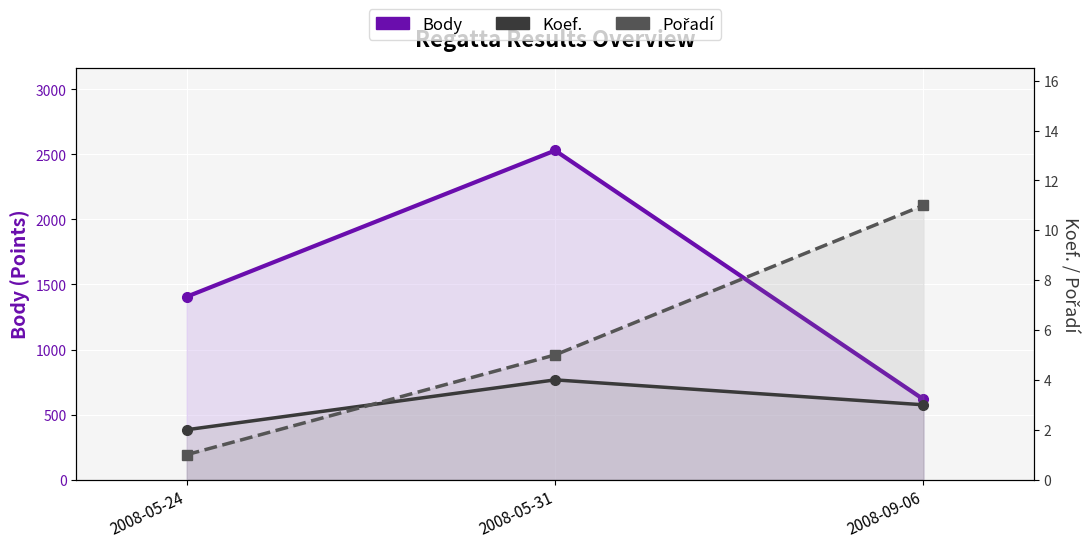

What is the sum of all Koef. values?

9